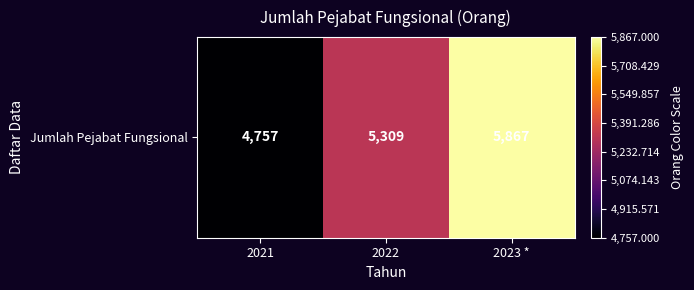

Reading left to right, list all the values displayed in this chart.

4757	5309	5867